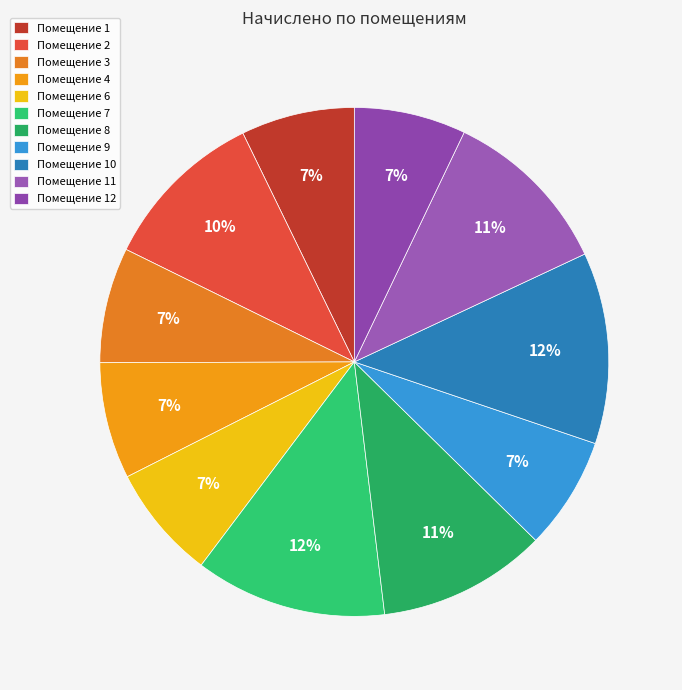

How many segments does this pie chart have?

11